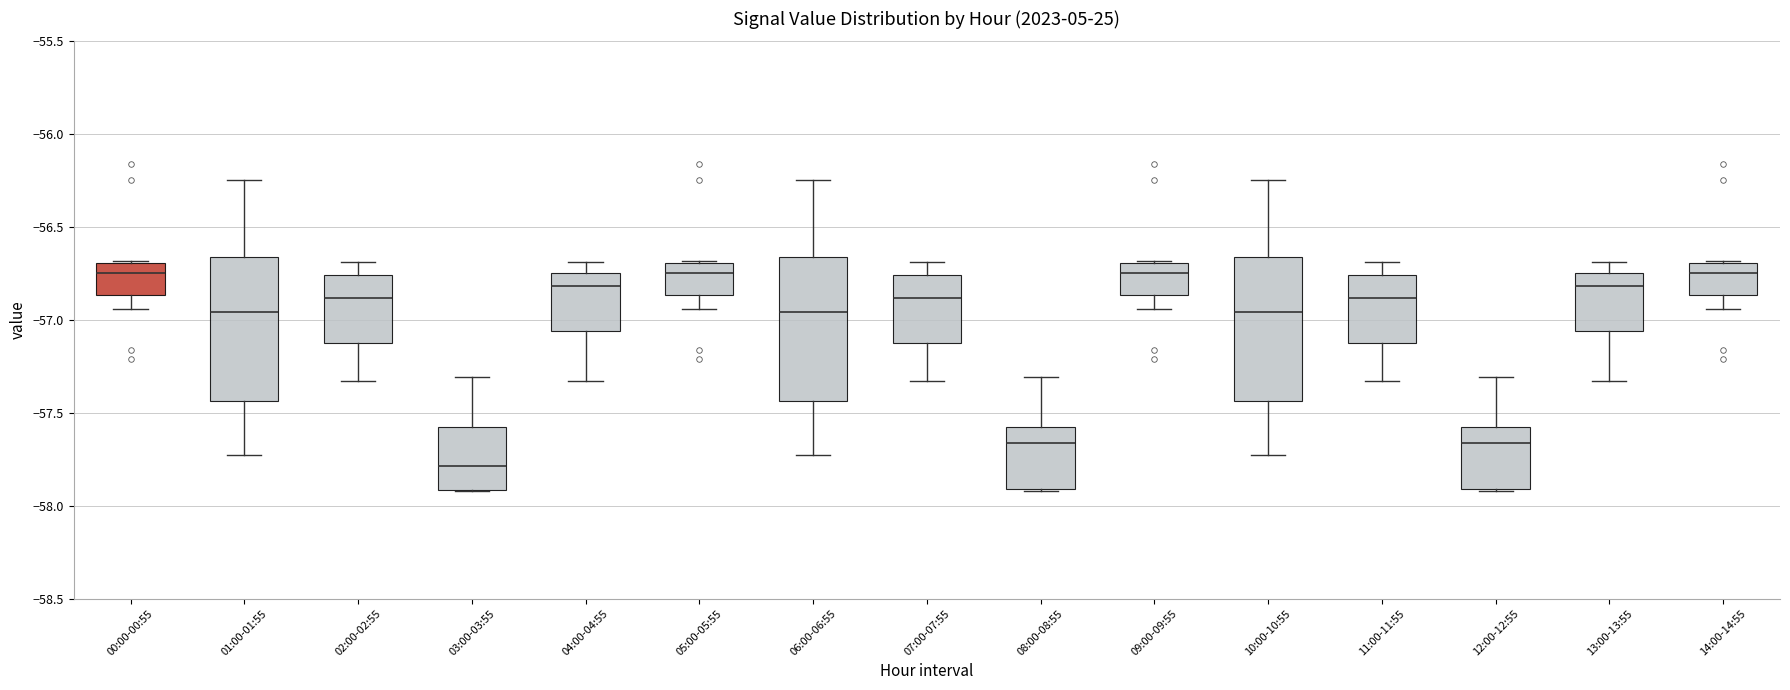

Reading left to right, read every box against the y-axis: the position of its median line, the range the box covers, and the ends of its whiskers. The values are not printed on the chart, so give them approximately, as read against the axis.

00:00-00:55: median -56.75, box -56.85 to -56.70, whiskers -56.95 to -56.70
01:00-01:55: median -56.95, box -57.45 to -56.65, whiskers -57.75 to -56.25
02:00-02:55: median -56.90, box -57.10 to -56.75, whiskers -57.35 to -56.70
03:00-03:55: median -57.80, box -57.90 to -57.55, whiskers -57.90 to -57.30
04:00-04:55: median -56.80, box -57.05 to -56.75, whiskers -57.35 to -56.70
05:00-05:55: median -56.75, box -56.85 to -56.70, whiskers -56.95 to -56.70
06:00-06:55: median -56.95, box -57.45 to -56.65, whiskers -57.75 to -56.25
07:00-07:55: median -56.90, box -57.10 to -56.75, whiskers -57.35 to -56.70
08:00-08:55: median -57.65, box -57.90 to -57.55, whiskers -57.90 to -57.30
09:00-09:55: median -56.75, box -56.85 to -56.70, whiskers -56.95 to -56.70
10:00-10:55: median -56.95, box -57.45 to -56.65, whiskers -57.75 to -56.25
11:00-11:55: median -56.90, box -57.10 to -56.75, whiskers -57.35 to -56.70
12:00-12:55: median -57.65, box -57.90 to -57.55, whiskers -57.90 to -57.30
13:00-13:55: median -56.80, box -57.05 to -56.75, whiskers -57.35 to -56.70
14:00-14:55: median -56.75, box -56.85 to -56.70, whiskers -56.95 to -56.70